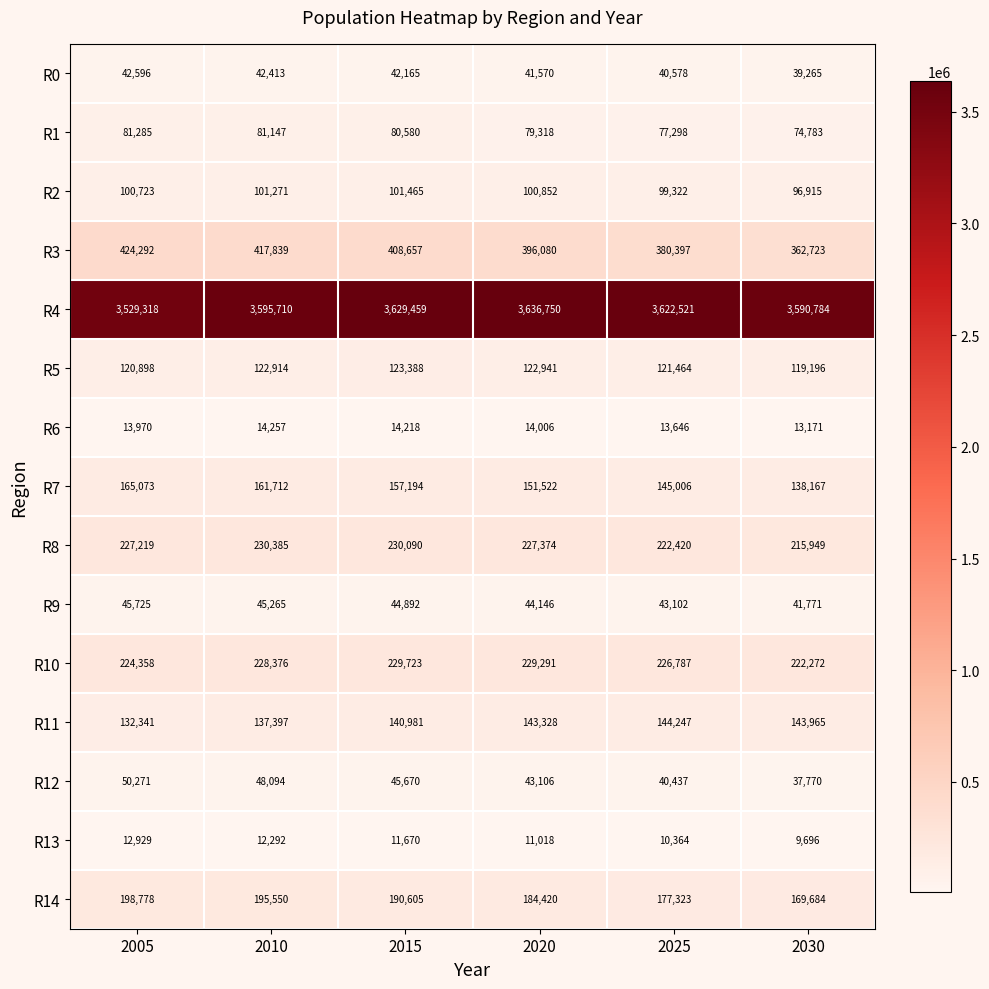

At which category is the sum across all series the highest?

2015